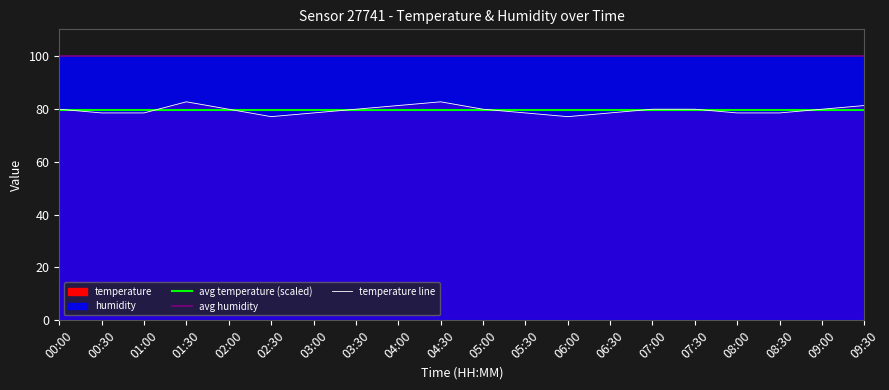

Rank the categories by value from lowest to highest.

02:30, 06:00, 00:30, 01:00, 03:00, 05:30, 06:30, 08:00, 08:30, 00:00, 02:00, 03:30, 05:00, 07:00, 07:30, 09:00, 04:00, 09:30, 01:30, 04:30